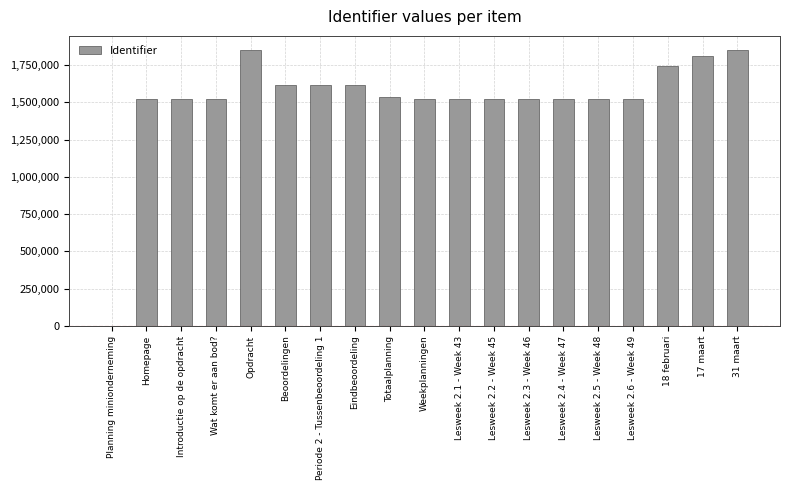

What is the maximum value shown in the chart?

1852899